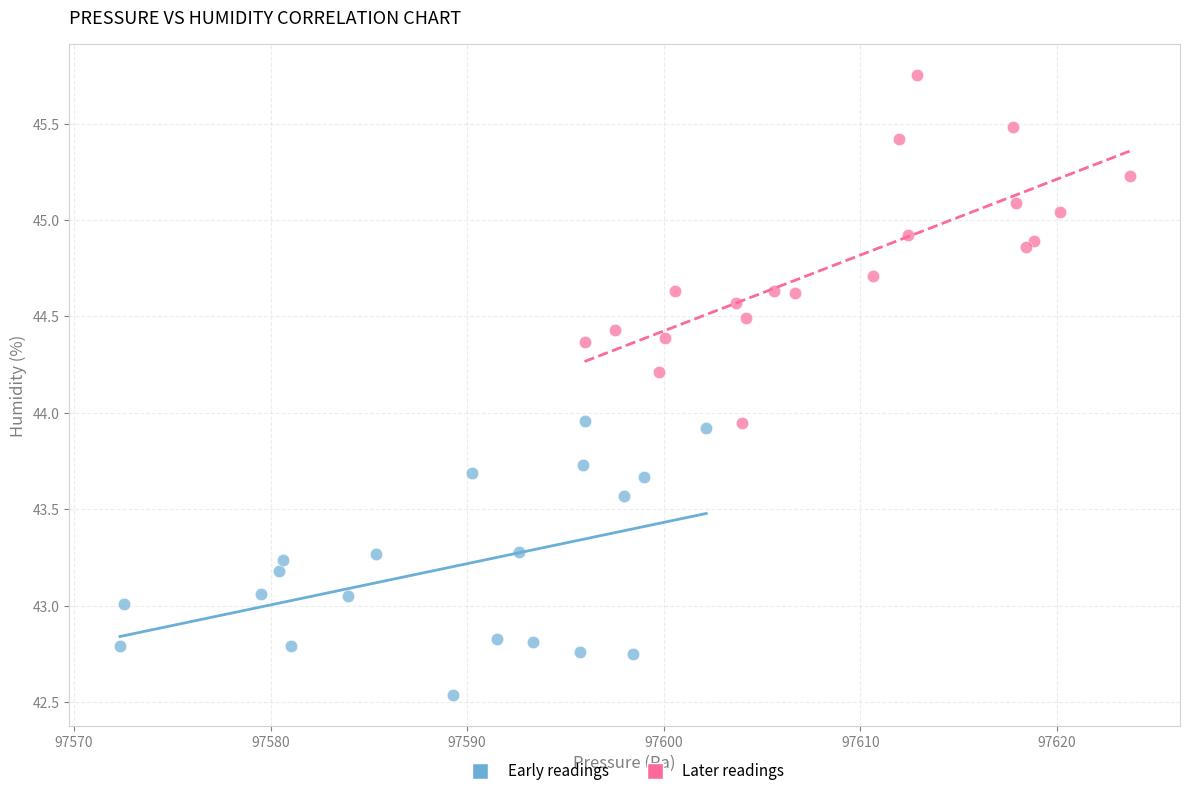

Which series reaches the minimum Y coordinate?

Early readings